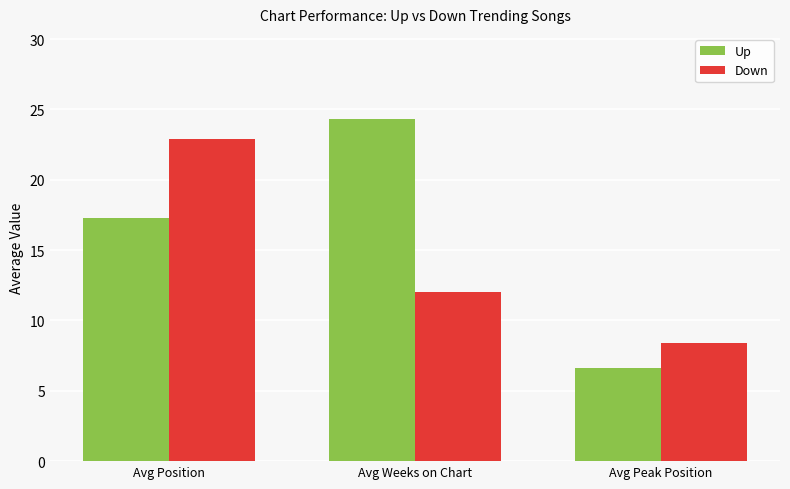

What is the sum of all Up values?

48.2